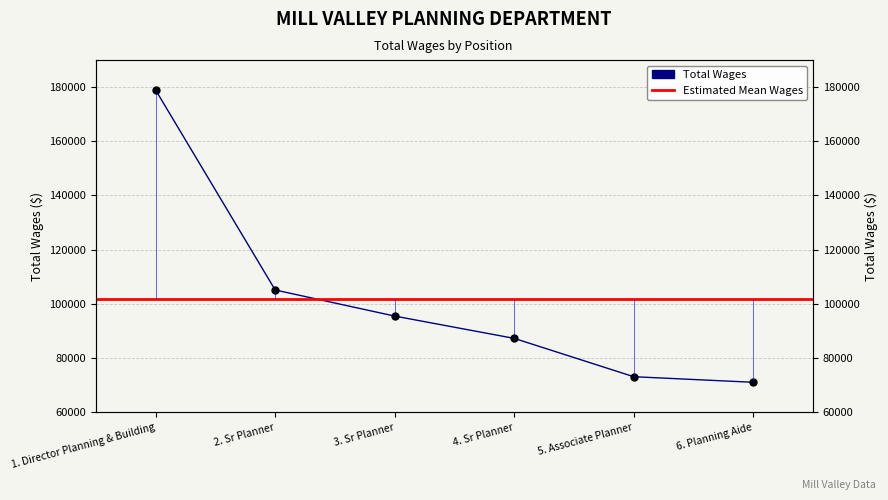

Reading right to left, extract all data points from this chart.

6. Planning Aide=71066	5. Associate Planner=73131	4. Sr Planner=87274	3. Sr Planner=95502	2. Sr Planner=105130	1. Director Planning & Building=178892